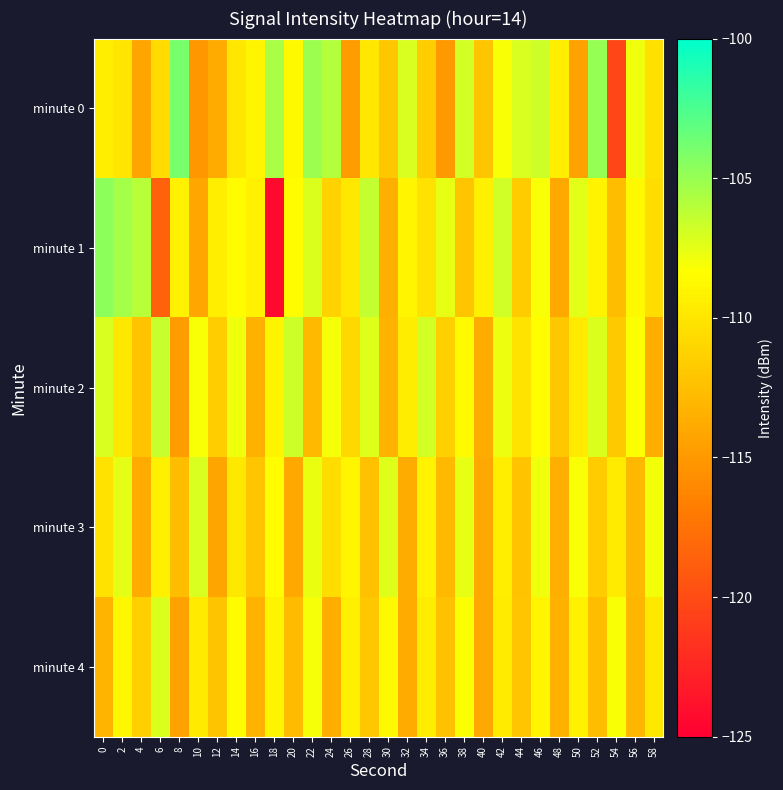

How many categories are shown in the chart?

30